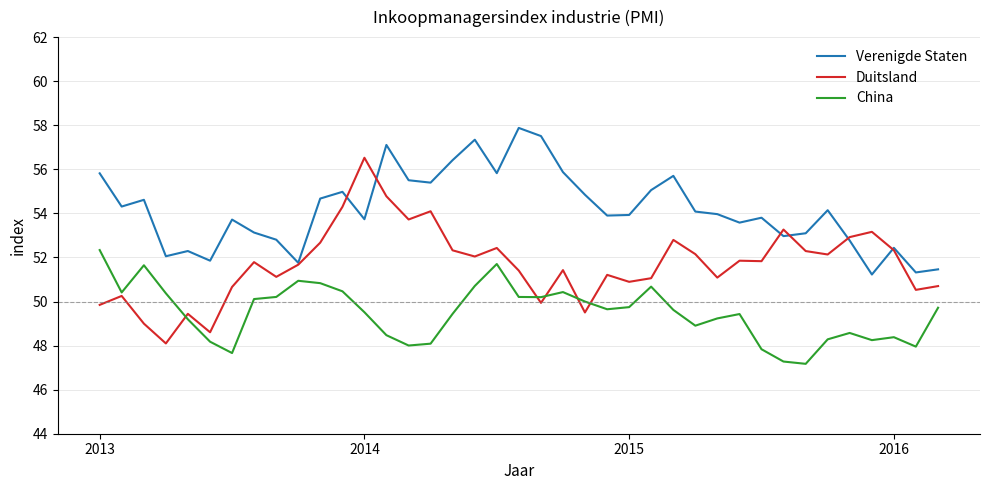

Which series has the largest total across all categories?

Verenigde Staten